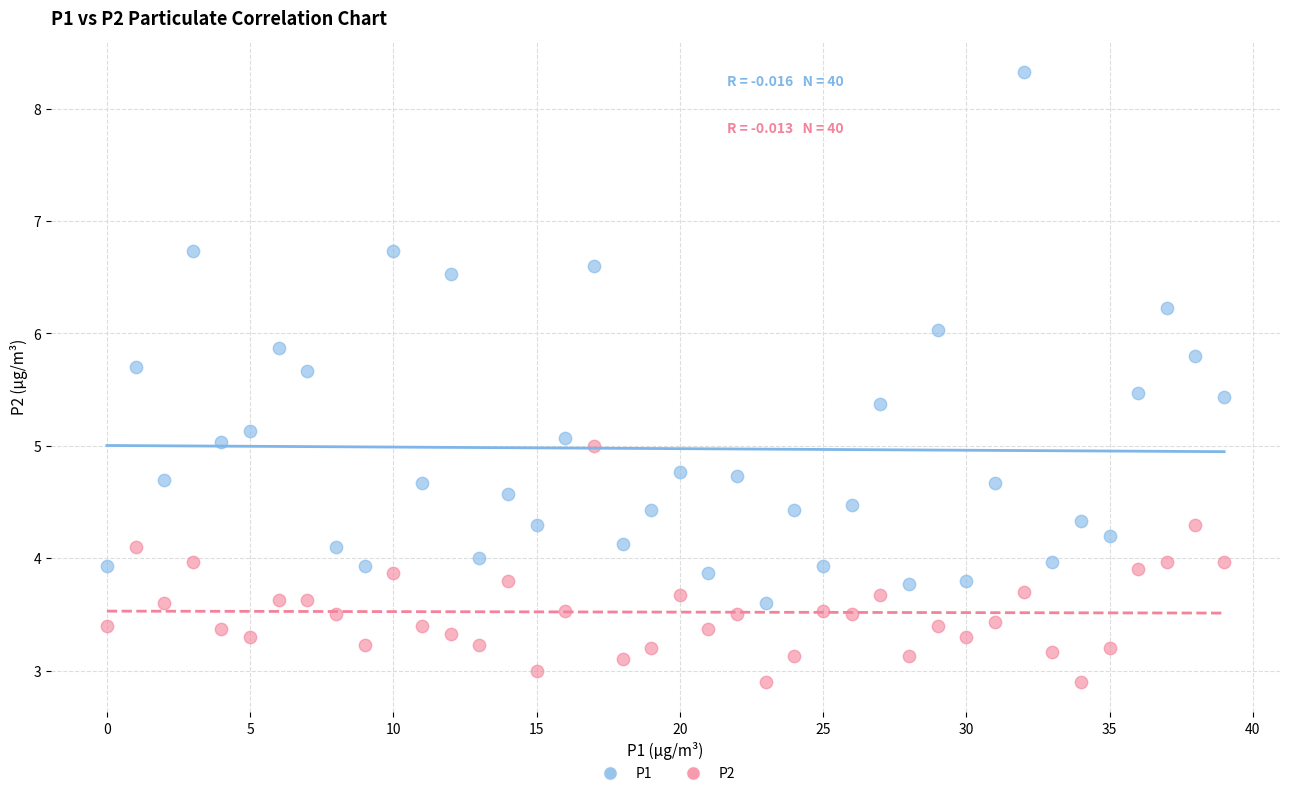

Which series contains the highest Y value?

P1